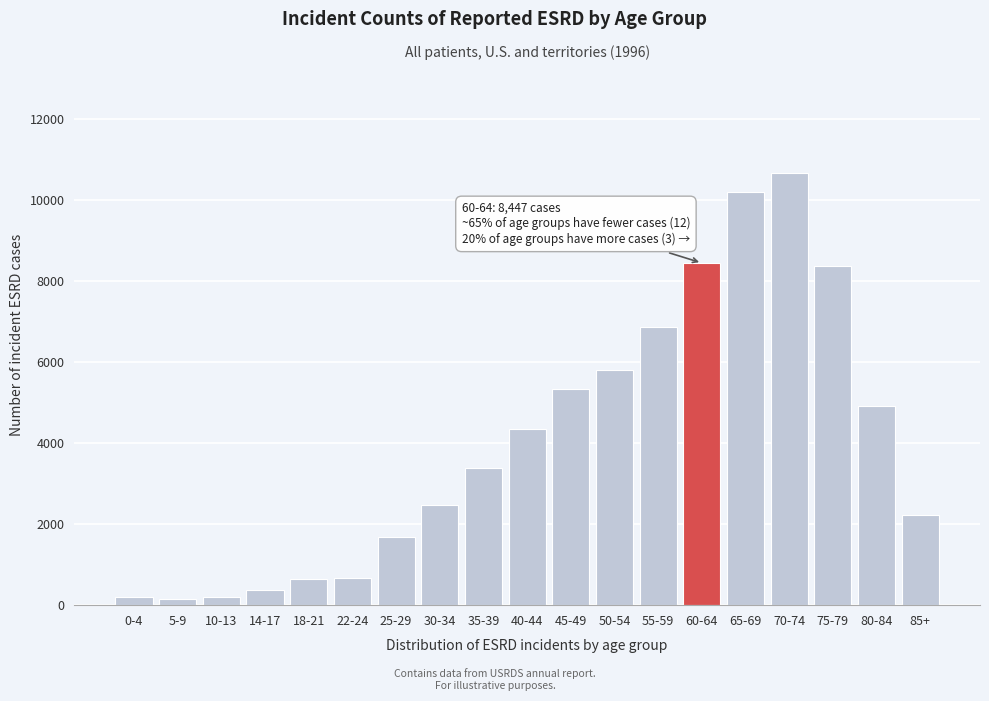

What is the label of the 7th bar from the right?

55-59